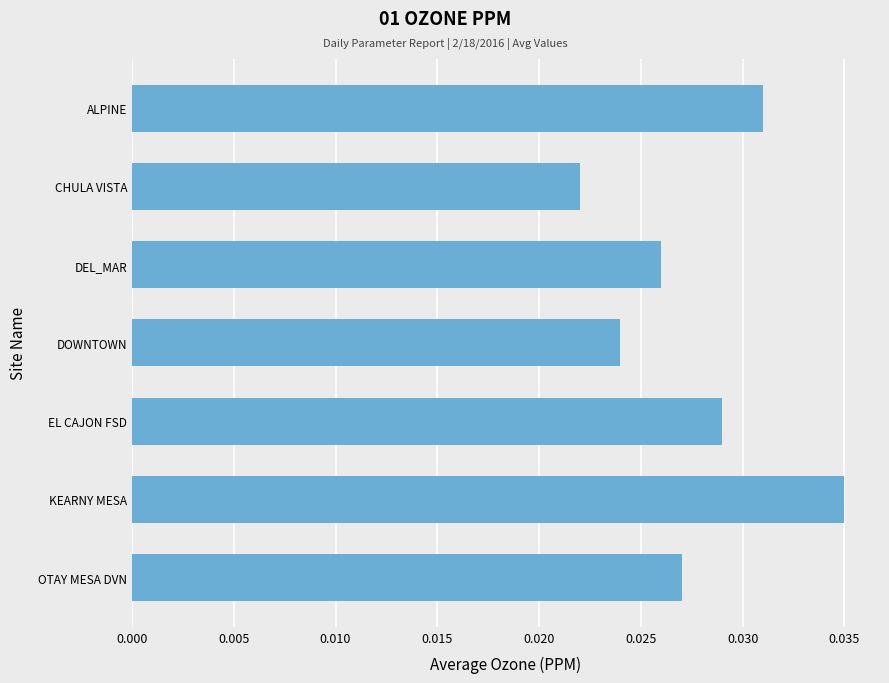

Does the chart contain any negative values?

No